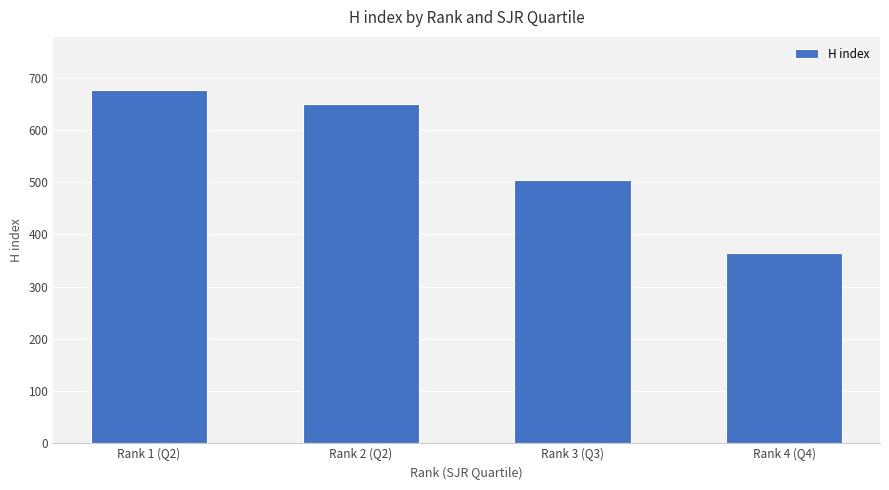

What is the label of the 2nd bar from the right?

Rank 3 (Q3)